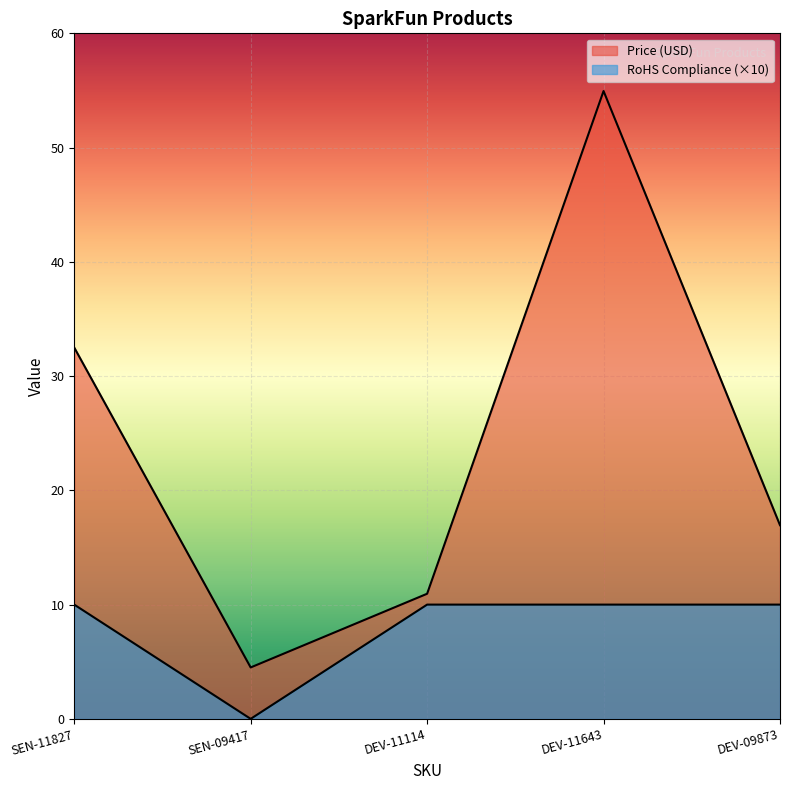

Rank the series at DEV-09873 from highest to lowest value.

Price (USD), RoHS Compliance